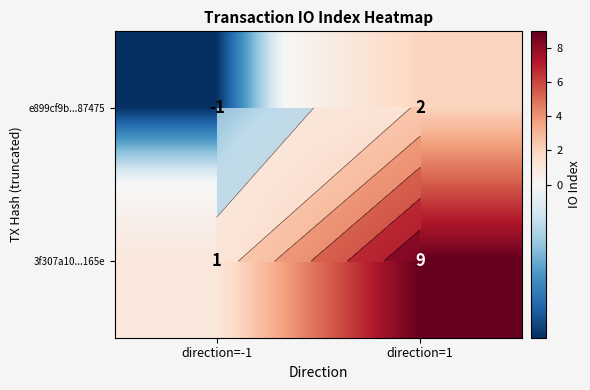

Is it true that 3f307a10...165e equals 0 at direction=-1?

False